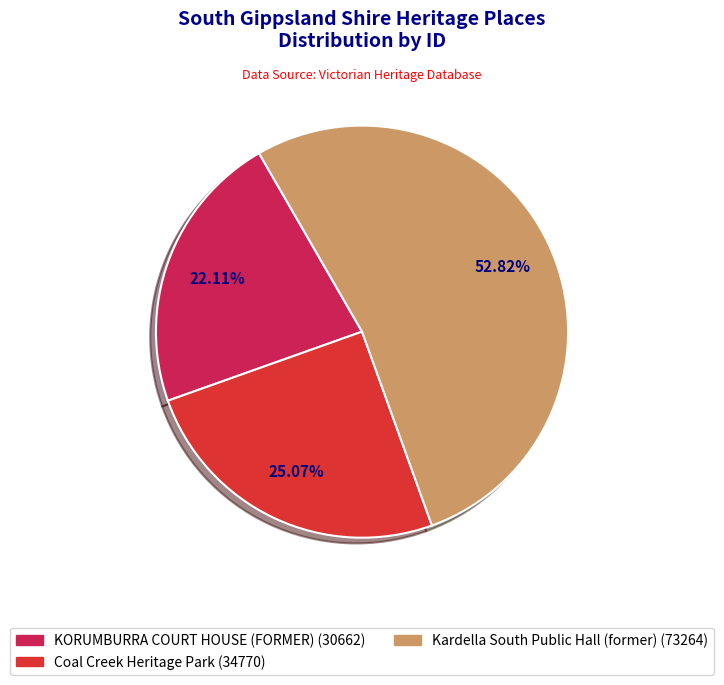

Is it true that KORUMBURRA COURT HOUSE (FORMER) is 22% of the pie?

True